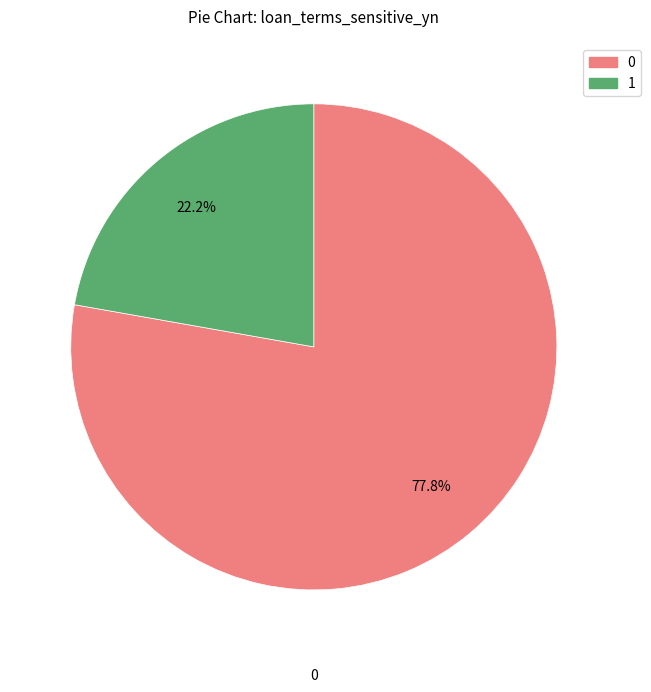

Is 0 the majority of the pie?

Yes